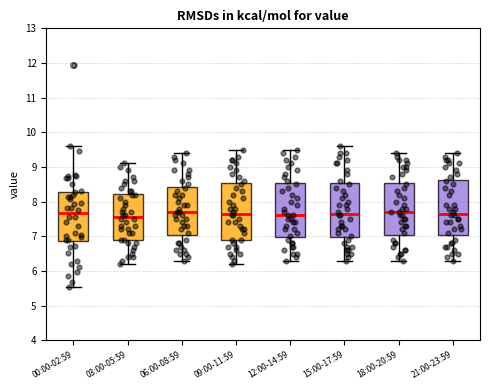

Reading left to right, transcribe this box plot: for each box, give where its median line is, the range the box spans, and where its two whiskers end, as read against the y-axis. The values are not printed on the chart, so give them approximately, as read against the axis.

00:00-02:59: median 7.7, box 6.9 to 8.3, whiskers 5.5 to 9.6
03:00-05:59: median 7.6, box 6.9 to 8.2, whiskers 6.2 to 9.1
06:00-08:59: median 7.7, box 7.1 to 8.4, whiskers 6.3 to 9.4
09:00-11:59: median 7.7, box 6.9 to 8.5, whiskers 6.2 to 9.5
12:00-14:59: median 7.6, box 7.0 to 8.5, whiskers 6.3 to 9.5
15:00-17:59: median 7.7, box 7.0 to 8.5, whiskers 6.3 to 9.6
18:00-20:59: median 7.7, box 7.1 to 8.6, whiskers 6.3 to 9.4
21:00-23:59: median 7.7, box 7.1 to 8.6, whiskers 6.3 to 9.4